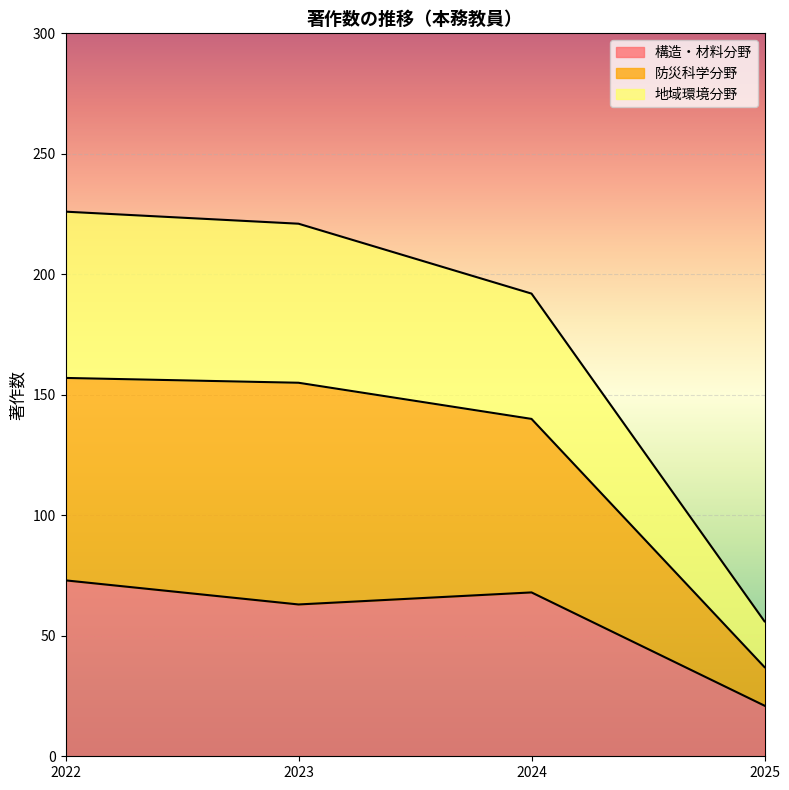

What is the highest value of the 構造・材料分野 series?

73